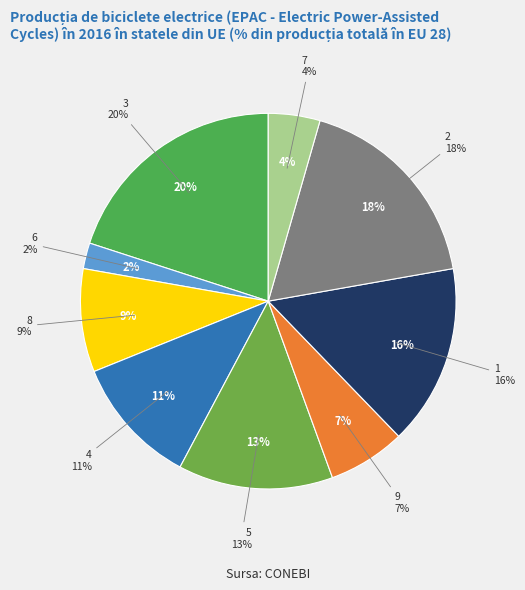

What percentage is the 4 slice, to the nearest percent?

11%